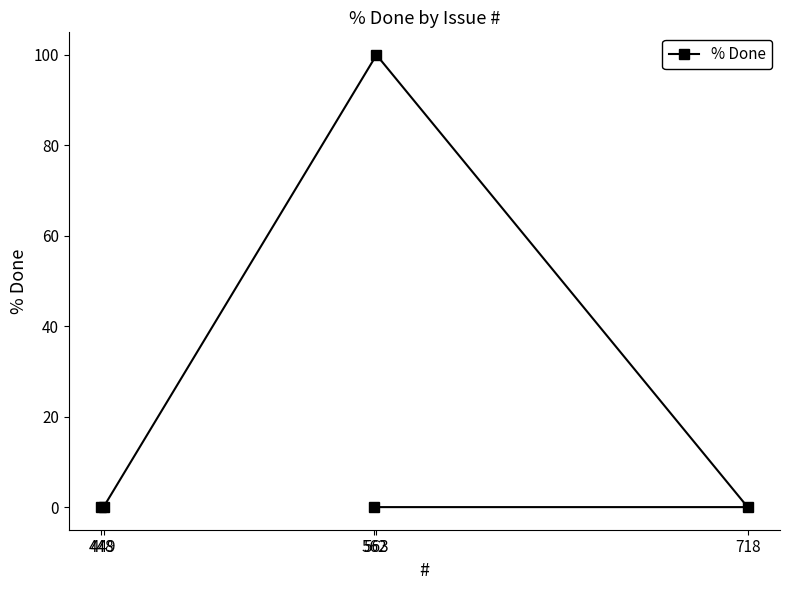

What is the difference between the maximum and minimum values?

100